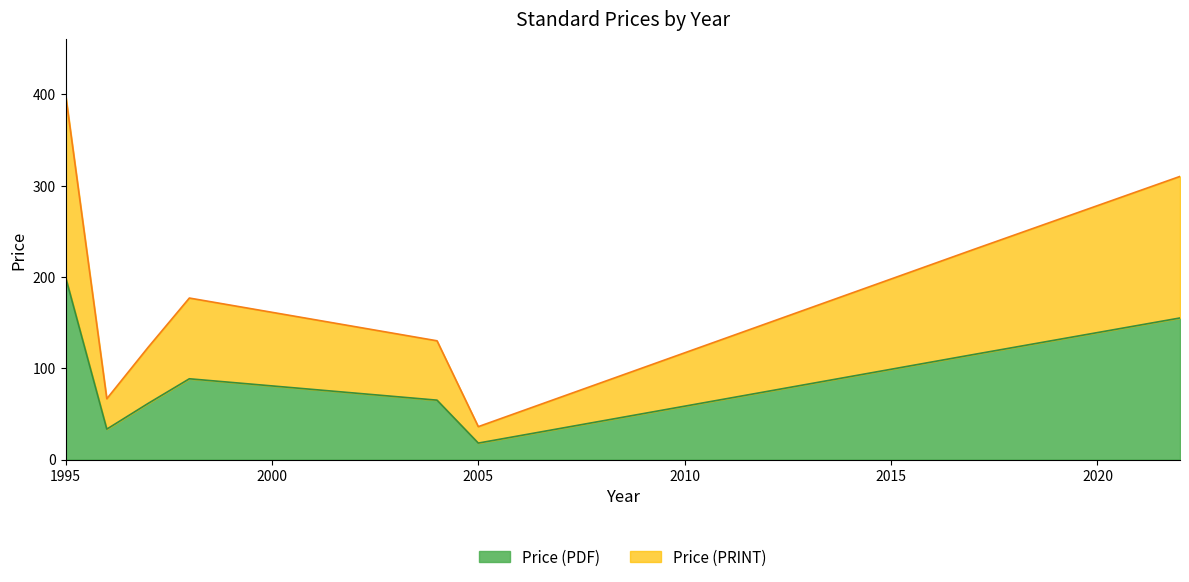

At which category does Price (PDF) reach its first local peak?

1998